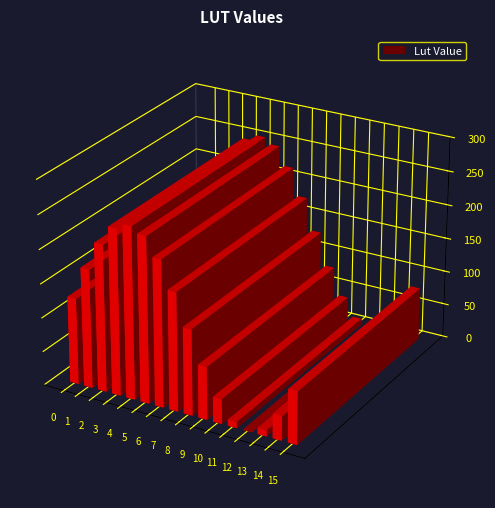

Reading left to right, extract all data points from this chart.

127	175	216	244	253	244	216	175	127	78	37	9	0	9	36	78